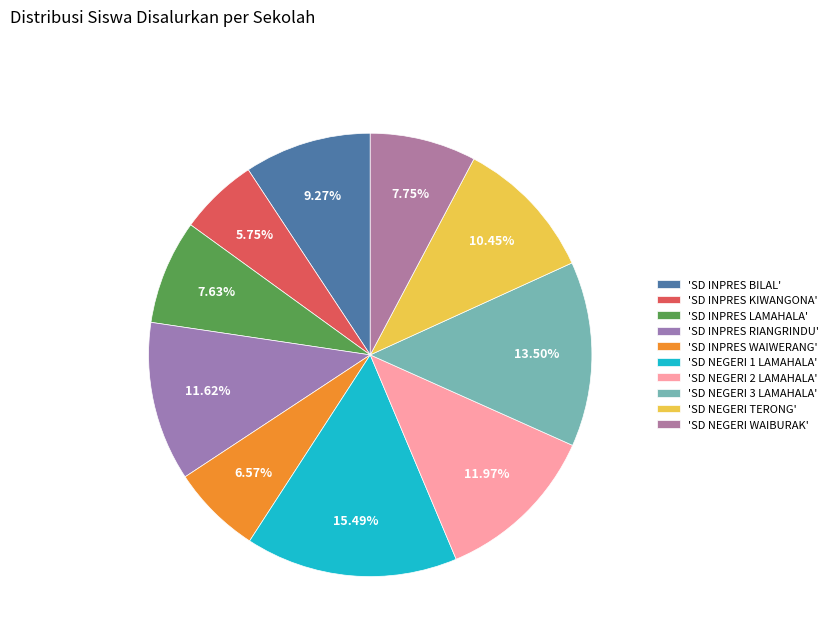

What is the smallest slice in the pie chart?

'SD INPRES KIWANGONA'